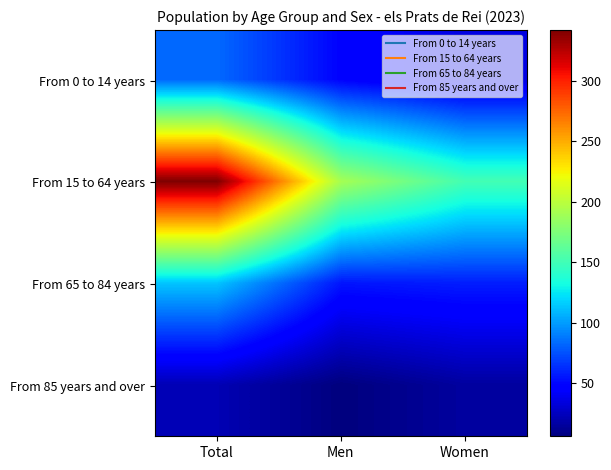

Between Women and Total, which is larger?

Total